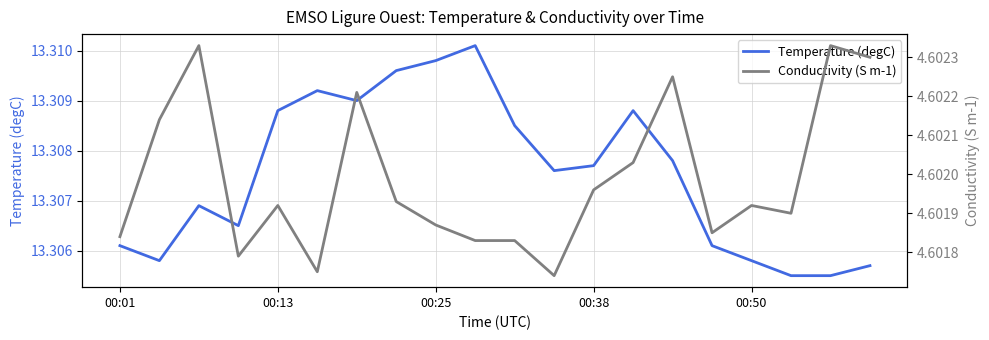

How many lines are shown in the chart?

2